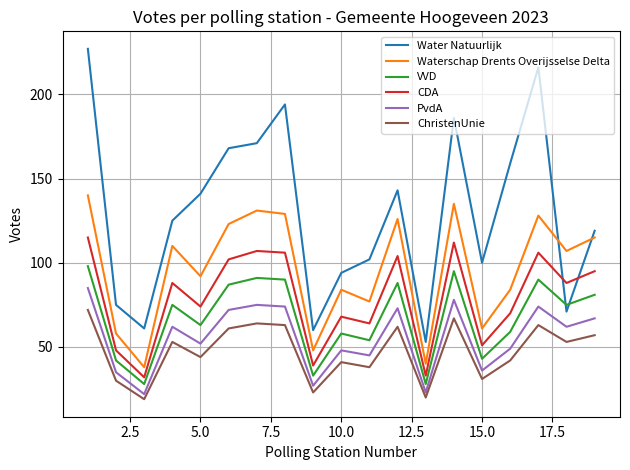

Which series has the largest range (max minus min)?

Water Natuurlijk